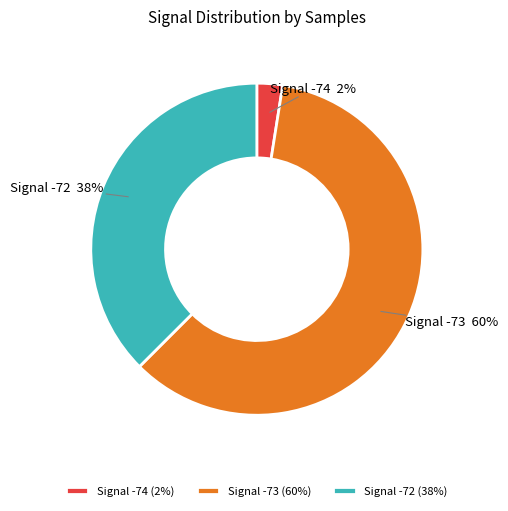

To the nearest percent, what is the difference between the Signal -73 and Signal -74 slice percentages?

58%